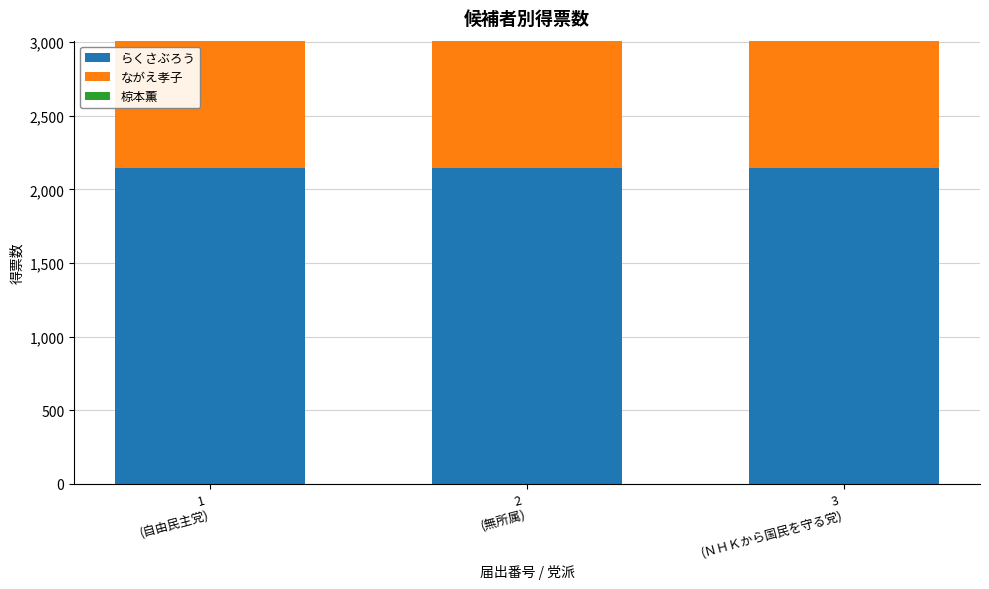

Where is the data nearest to the value 1340?

1